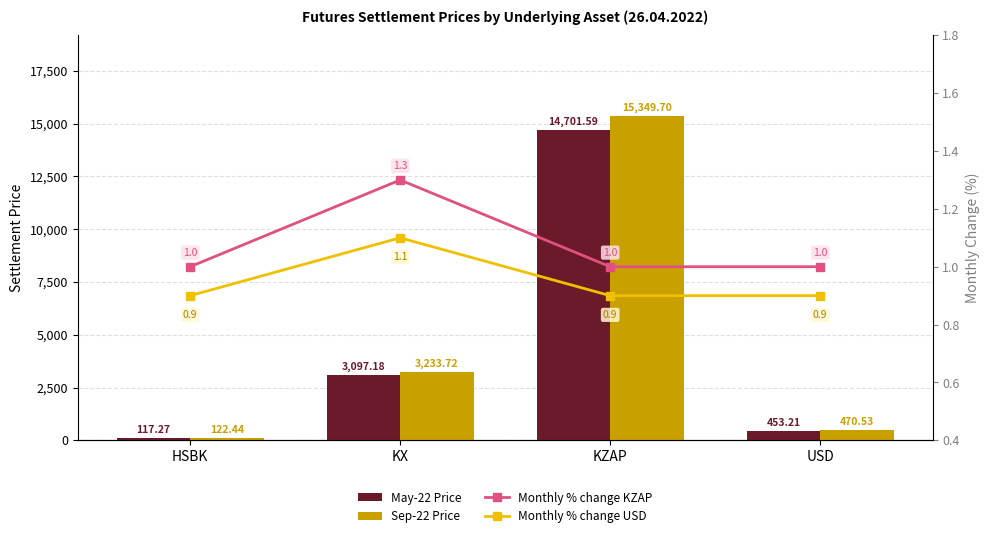

Reading left to right, transcribe all the data shown in this chart.

May-22: HSBK=117.3	KX=3097.2	KZAP=14701.6	USD=453.2
Sep-22: HSBK=122.4	KX=3233.7	KZAP=15349.7	USD=470.5
% change KZAP: HSBK=1.0	KX=1.3	KZAP=1.0	USD=1.0
% change USD: HSBK=0.9	KX=1.1	KZAP=0.9	USD=0.9